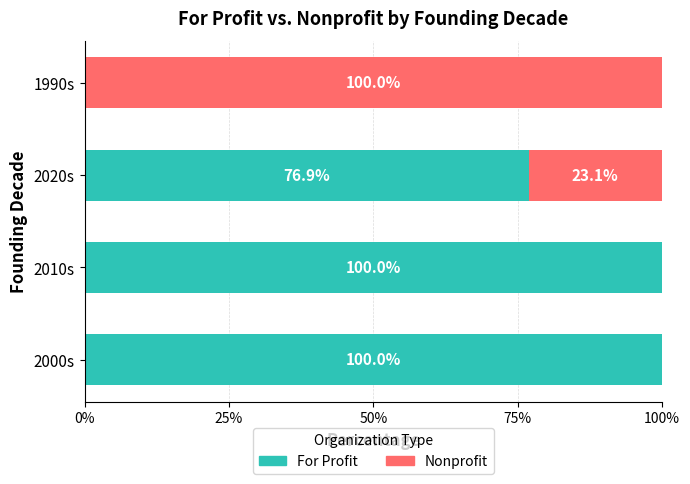

What is the total value across all series at 2000s?

100.0